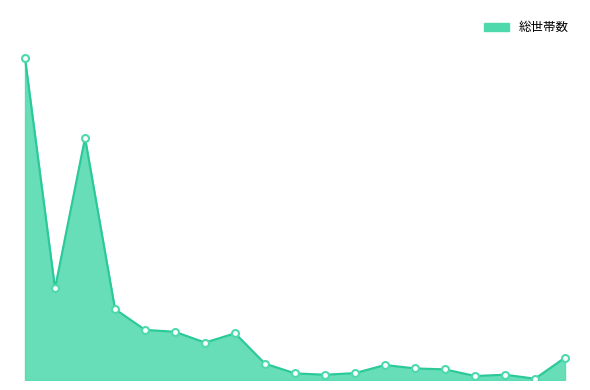

What is the minimum value shown in the chart?

350